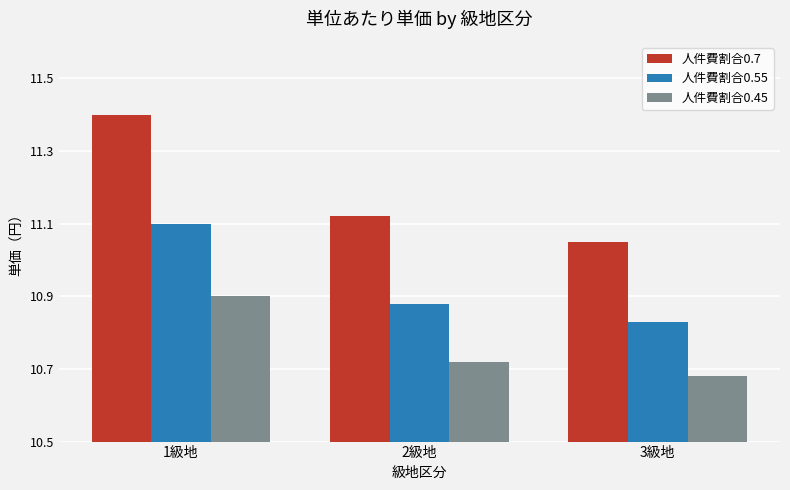

What is the difference between the highest and lowest values at 1級地?

0.5